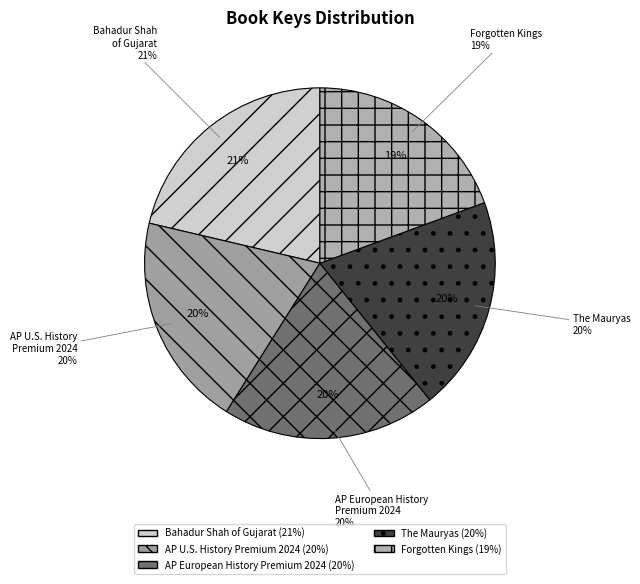

How many slices are in this pie chart?

5